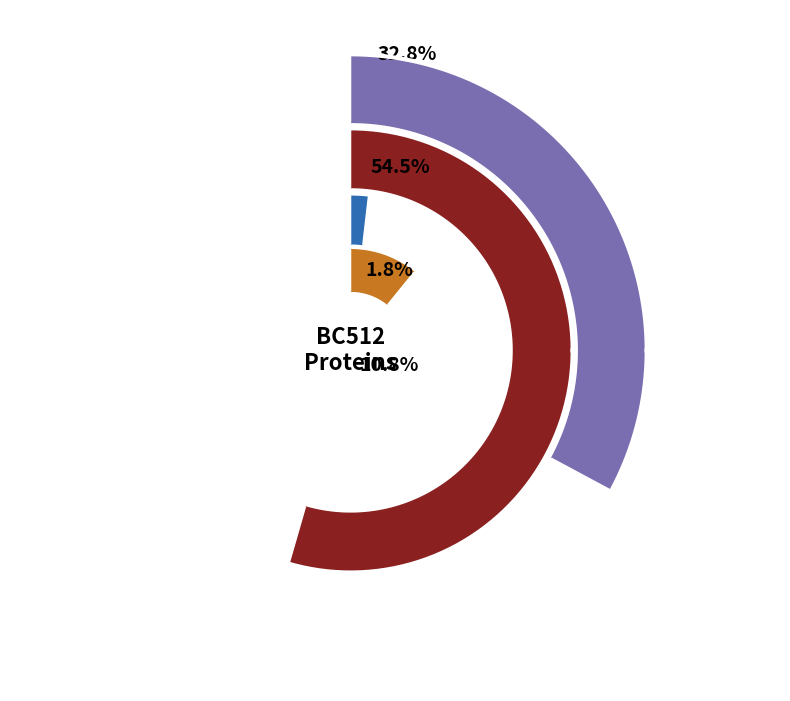

What is the change in value from R1AB_BC512 to SPIKE_BC512?

-606458.4